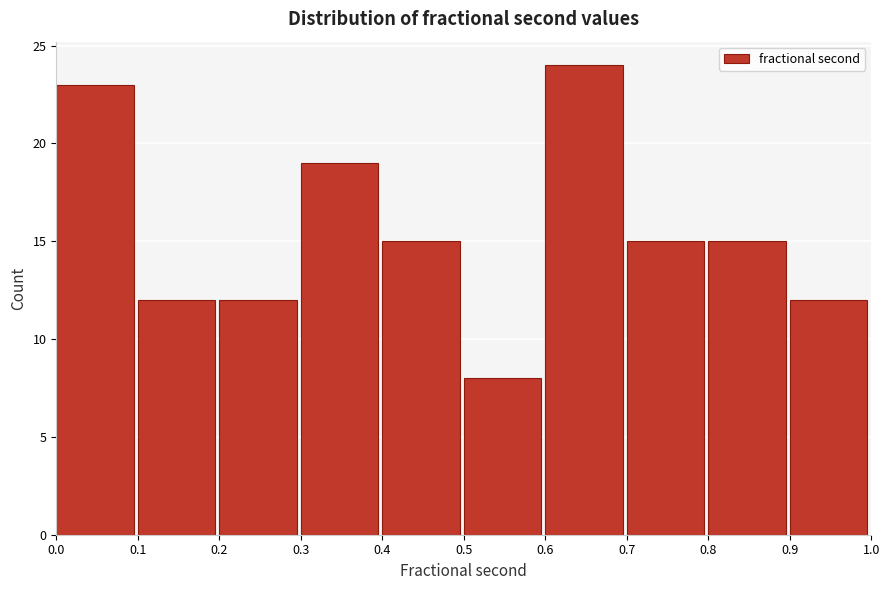

Reading left to right, transcribe this chart: for each bar, give the range it covers on the x-axis and its height. The values are not printed on the chart, so give them approximately, as read against the axis.

0.0 to 0.1: 23
0.1 to 0.2: 12
0.2 to 0.3: 12
0.3 to 0.4: 19
0.4 to 0.5: 15
0.5 to 0.6: 8
0.6 to 0.7: 24
0.7 to 0.8: 15
0.8 to 0.9: 15
0.9 to 1.0: 12